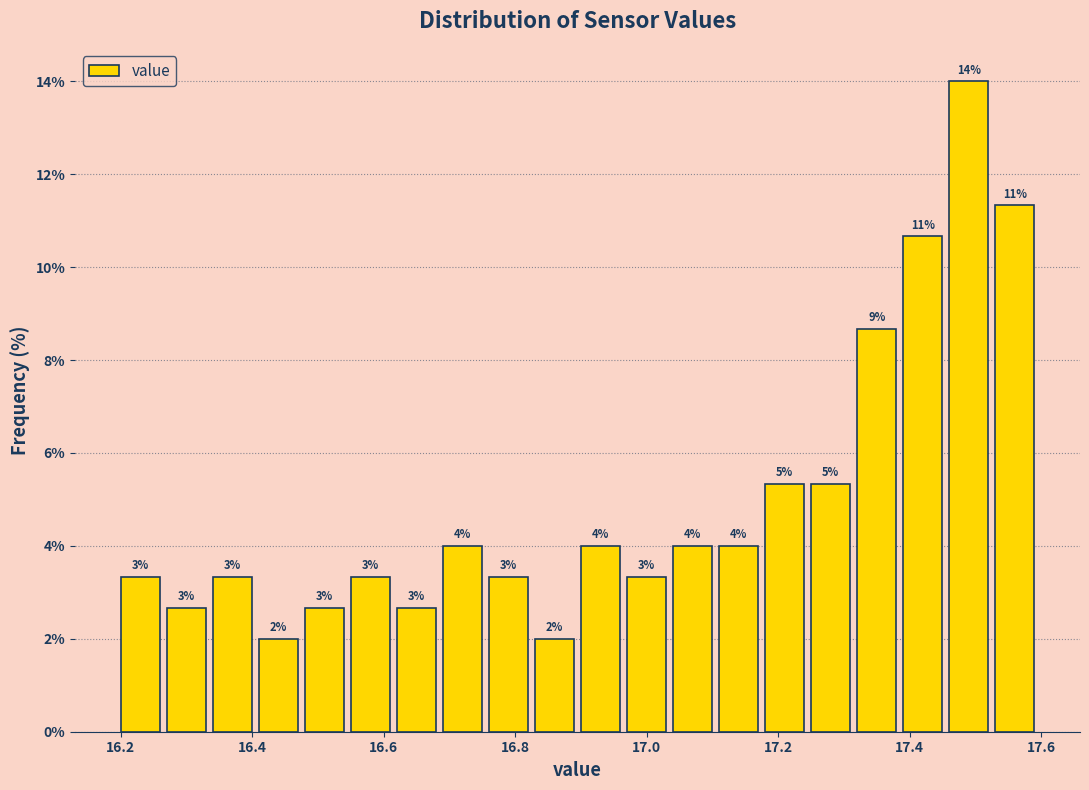

Read against the x-axis, roughly where is the centre of the tallest bar?

17.48